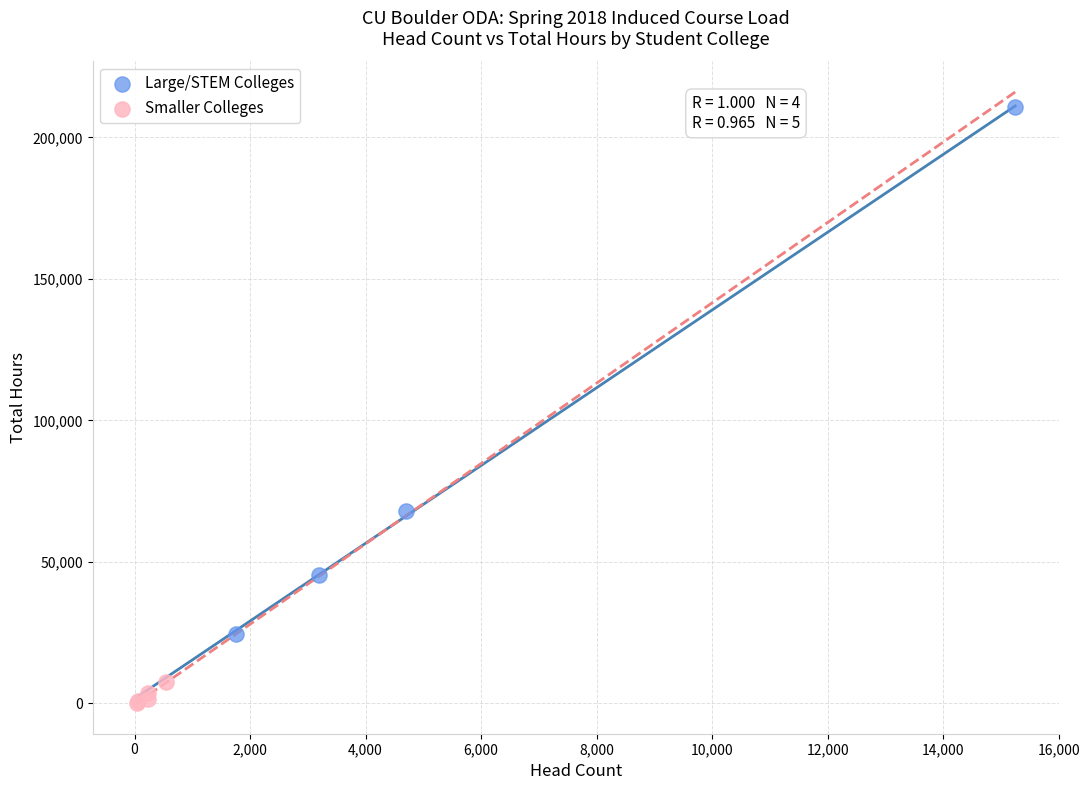

Which series has the largest Y range (max minus min)?

Large/STEM Colleges